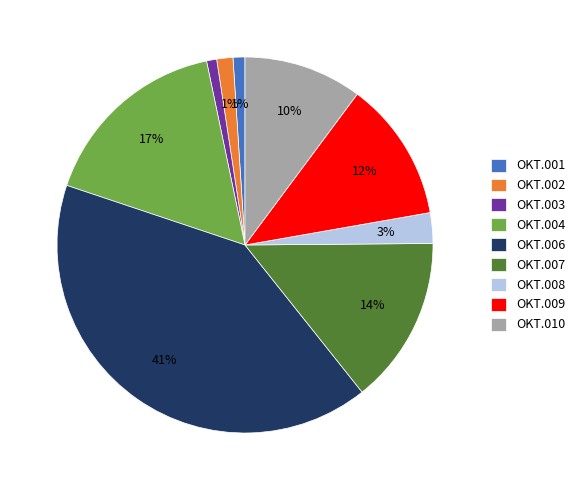

Is there any slice that represents more than half of the pie?

No